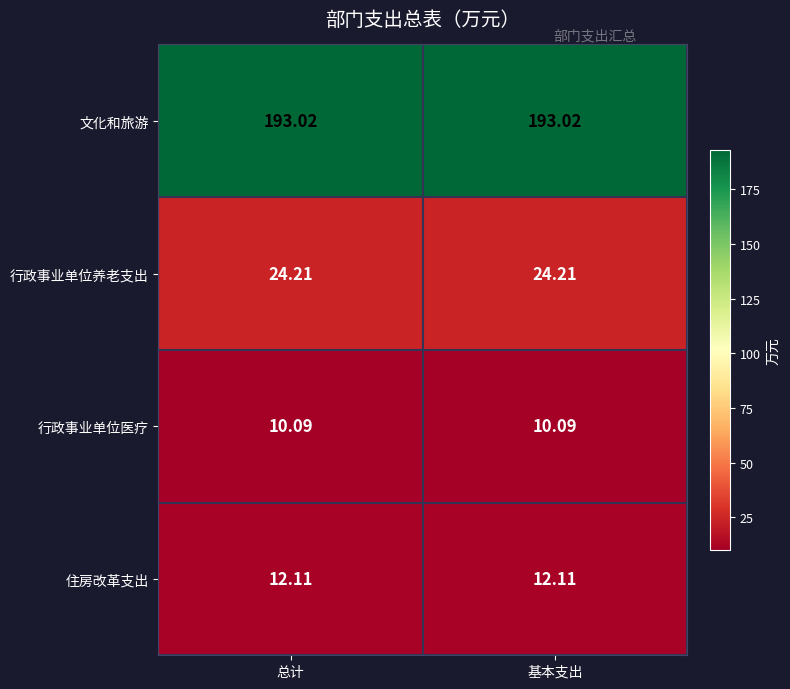

At 总计, list the series in order from largest to smallest.

文化和旅游, 行政事业单位养老支出, 住房改革支出, 行政事业单位医疗